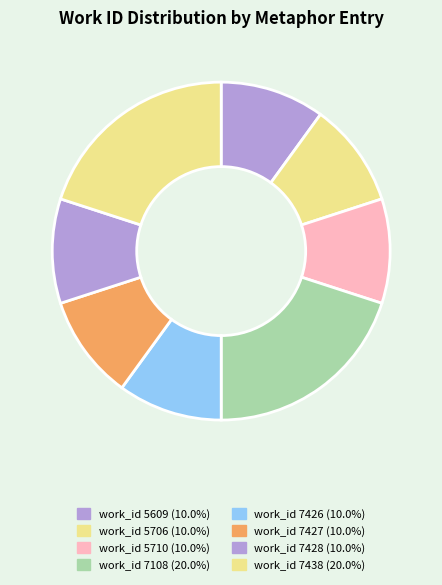

How many slices are in this pie chart?

8